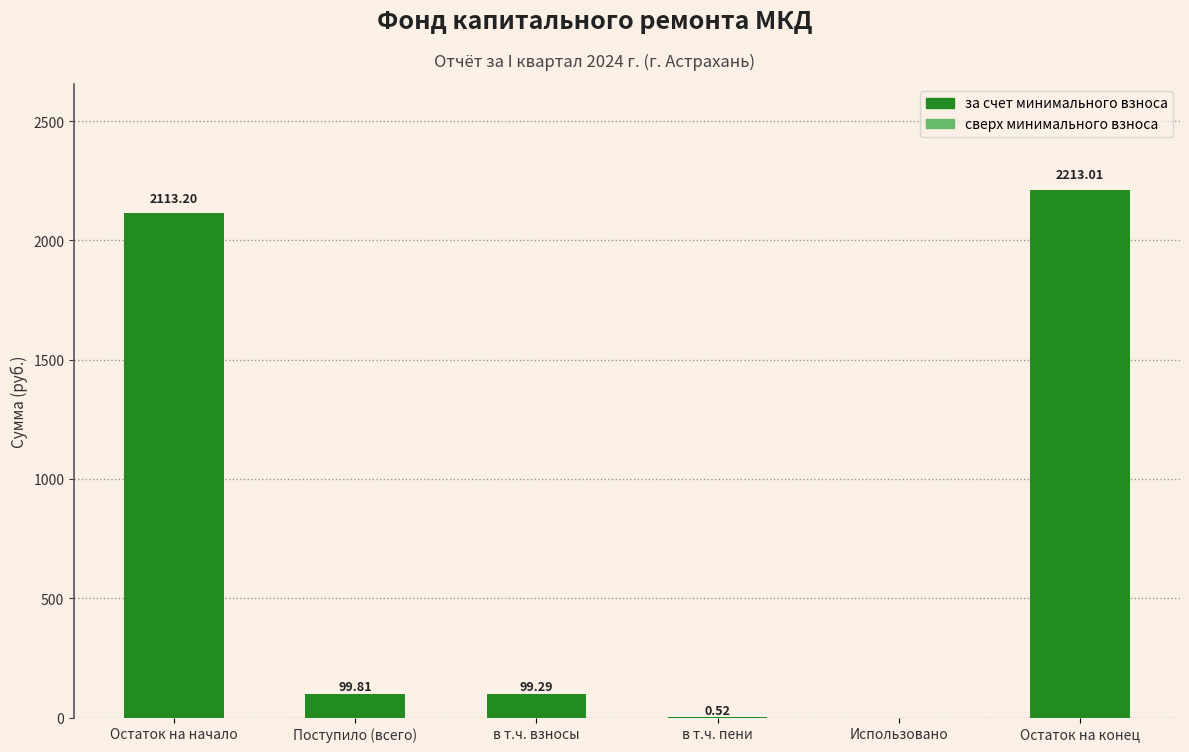

What is the sum of the values at Использовано and Остаток на начало?

2113.2